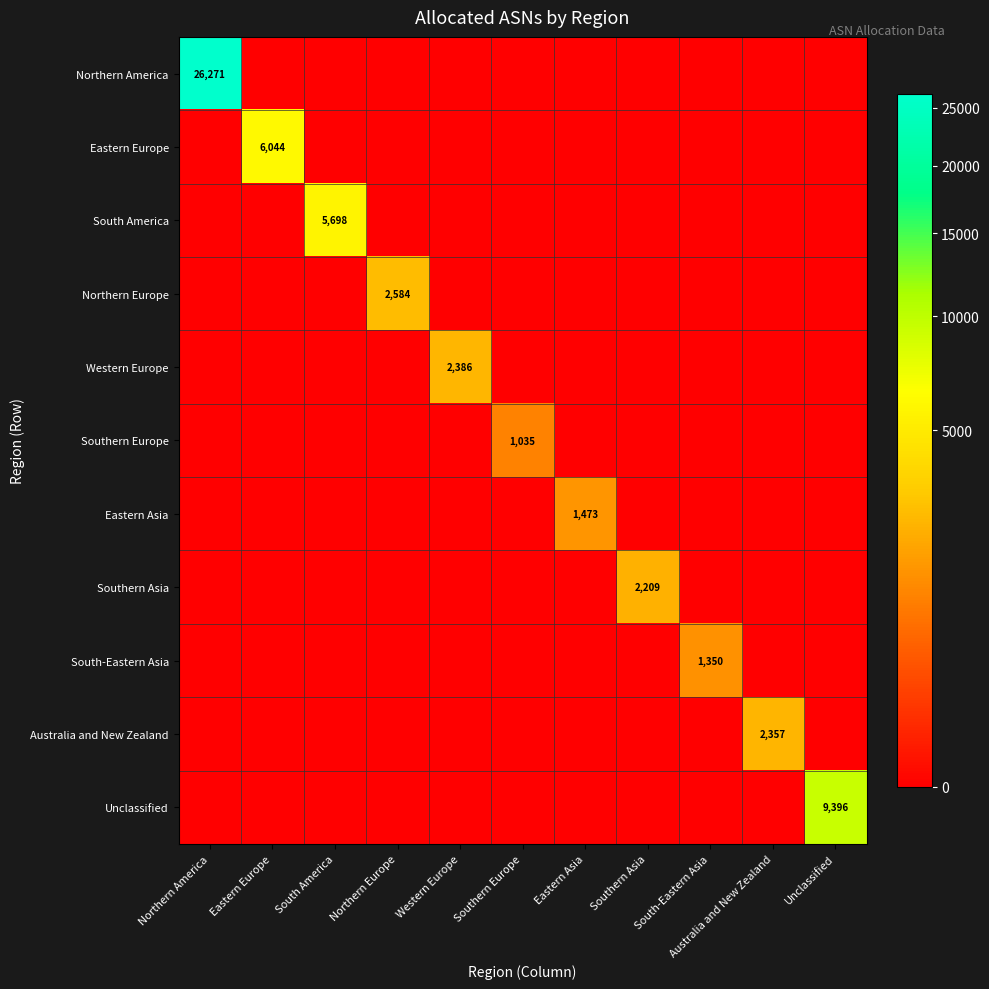

The value of Australia and New Zealand at Australia and New Zealand is 1528. True or false?

False